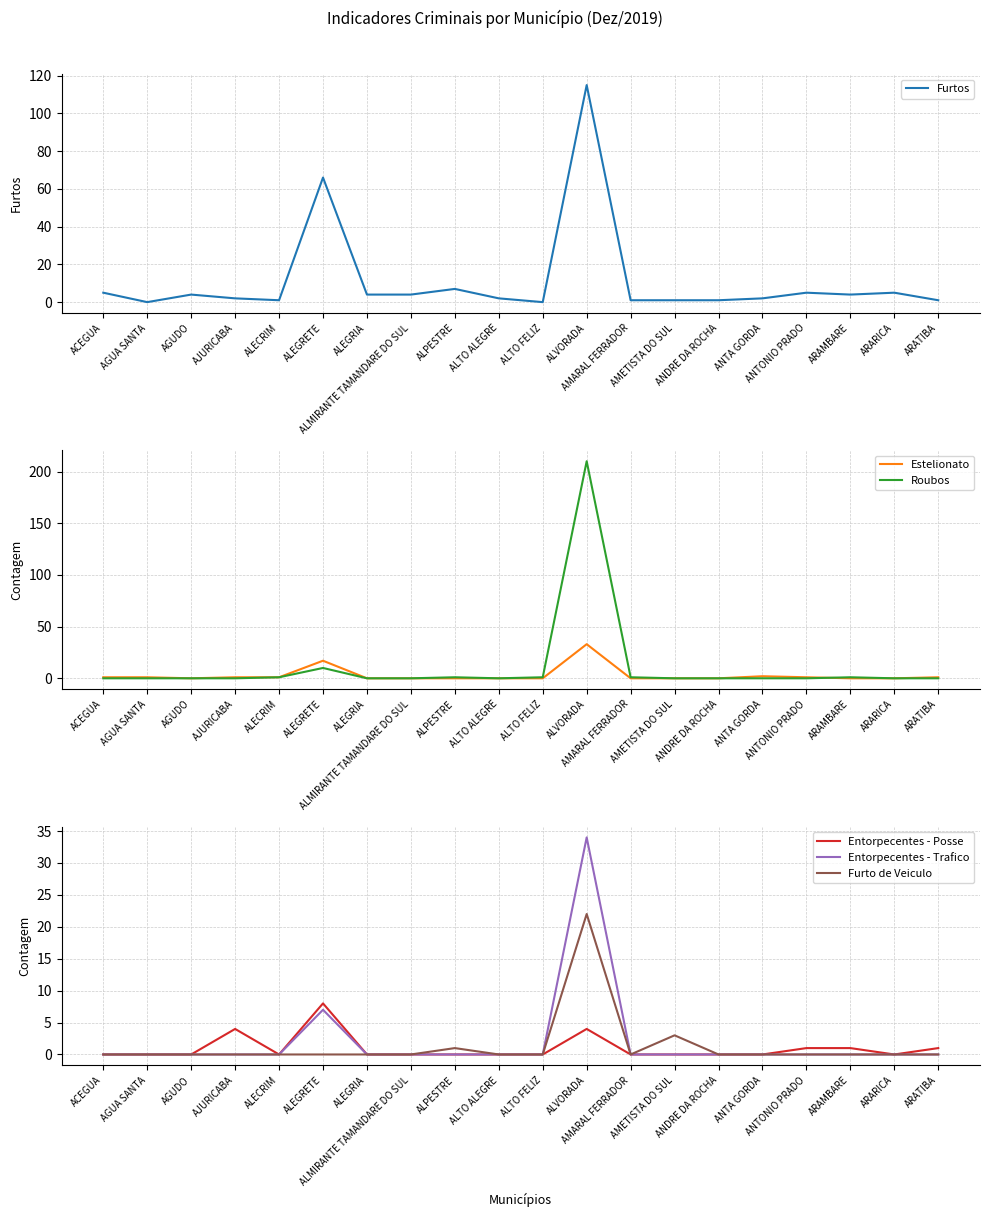

At ANTONIO PRADO, list the series in order from largest to smallest.

Furtos, Estelionato, Entorpecentes - Posse, Roubos, Entorpecentes - Trafico, Furto de Veiculo